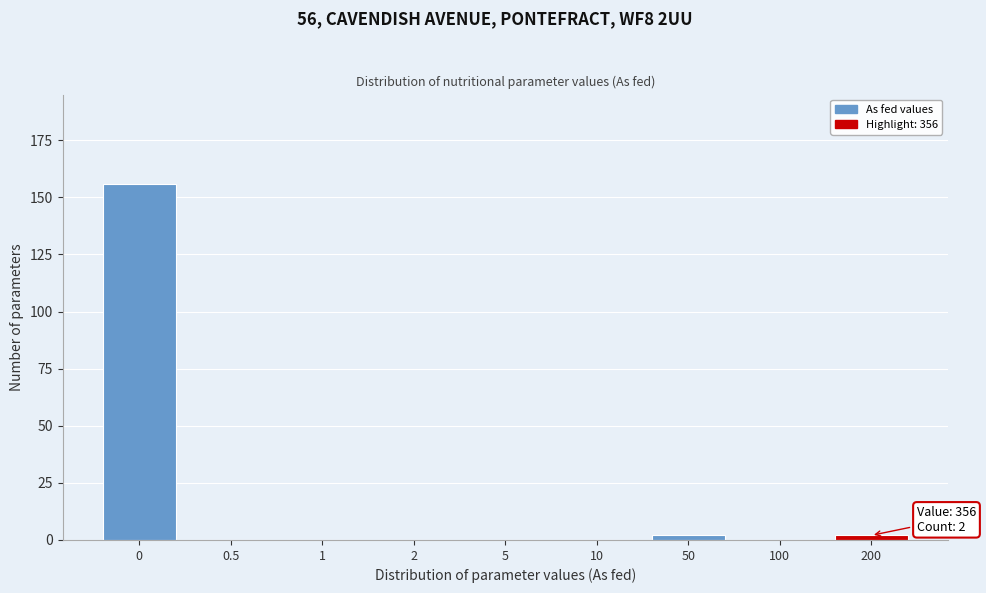

Reading right to left, list all the values displayed in this chart.

200=2	100=0	50=2	10=0	5=0	2=0	1=0	0.5=0	0=156